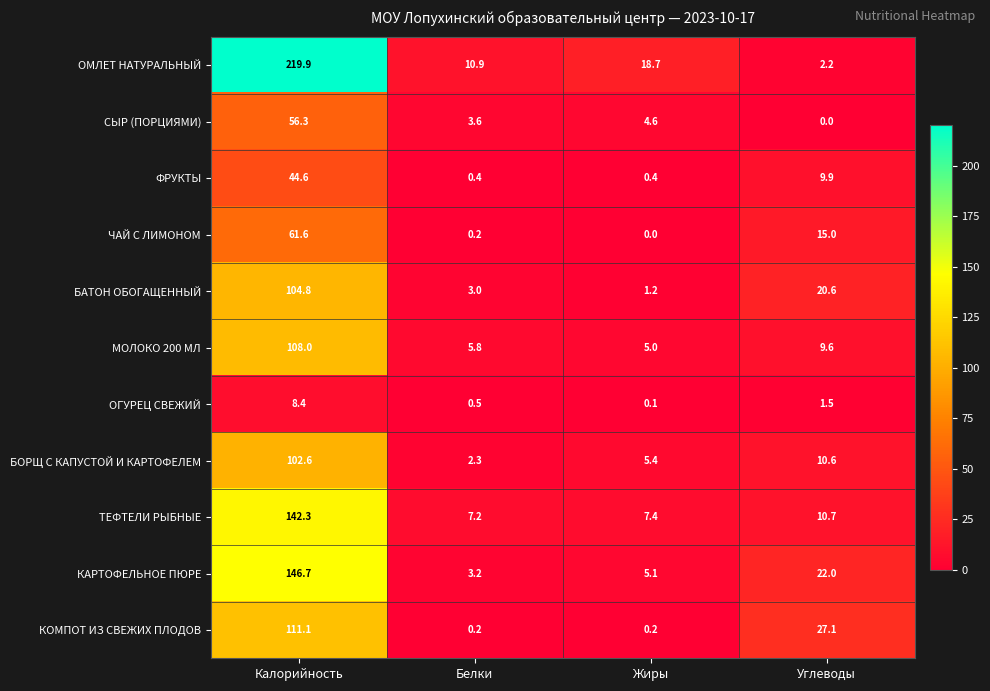

The БОРЩ С КАПУСТОЙ И КАРТОФЕЛЕМ series shows 10.6 at Углеводы. True or false?

True